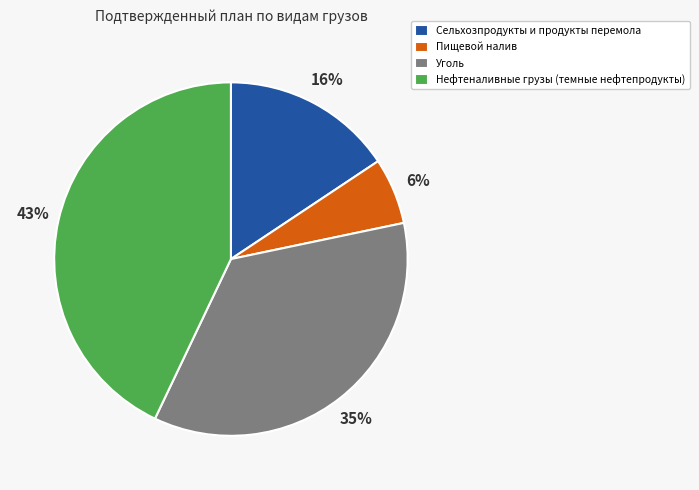

To the nearest percent, what portion does Сельхозпродукты и продукты перемола represent?

16%